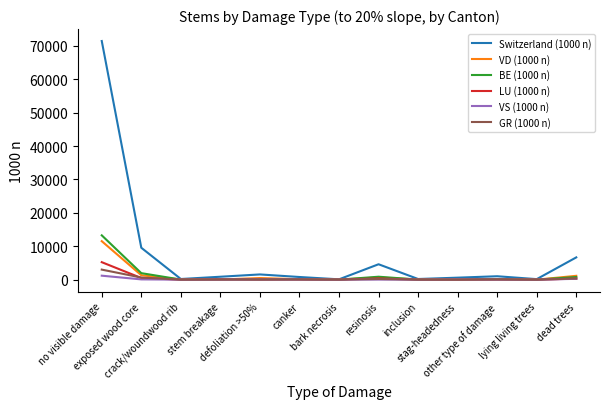

What is the difference between the VS (1000 n) values at lying living trees and bark necrosis?

7